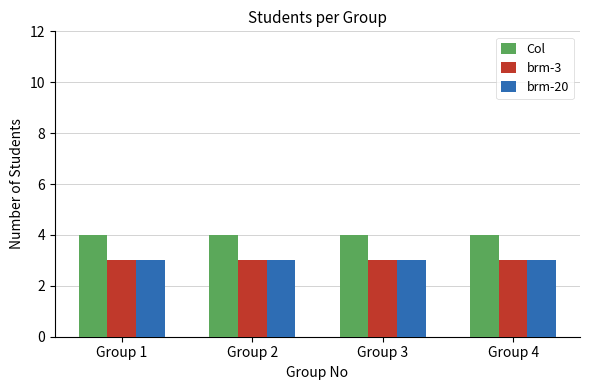

At how many categories does at least one series exceed 3?

4